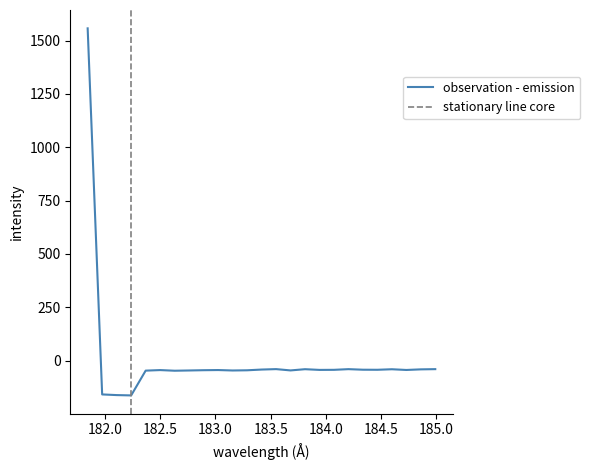

How many interior local valleys (lower than both neighbors) does the data have?

7